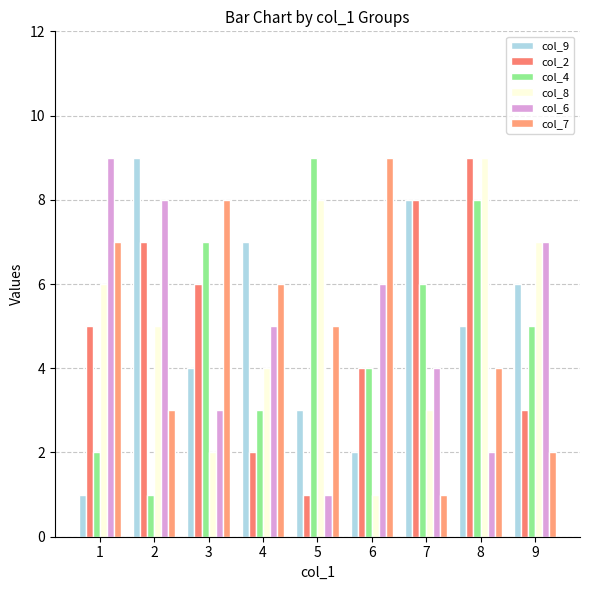

Where does the col_9 series first go above 5?

2